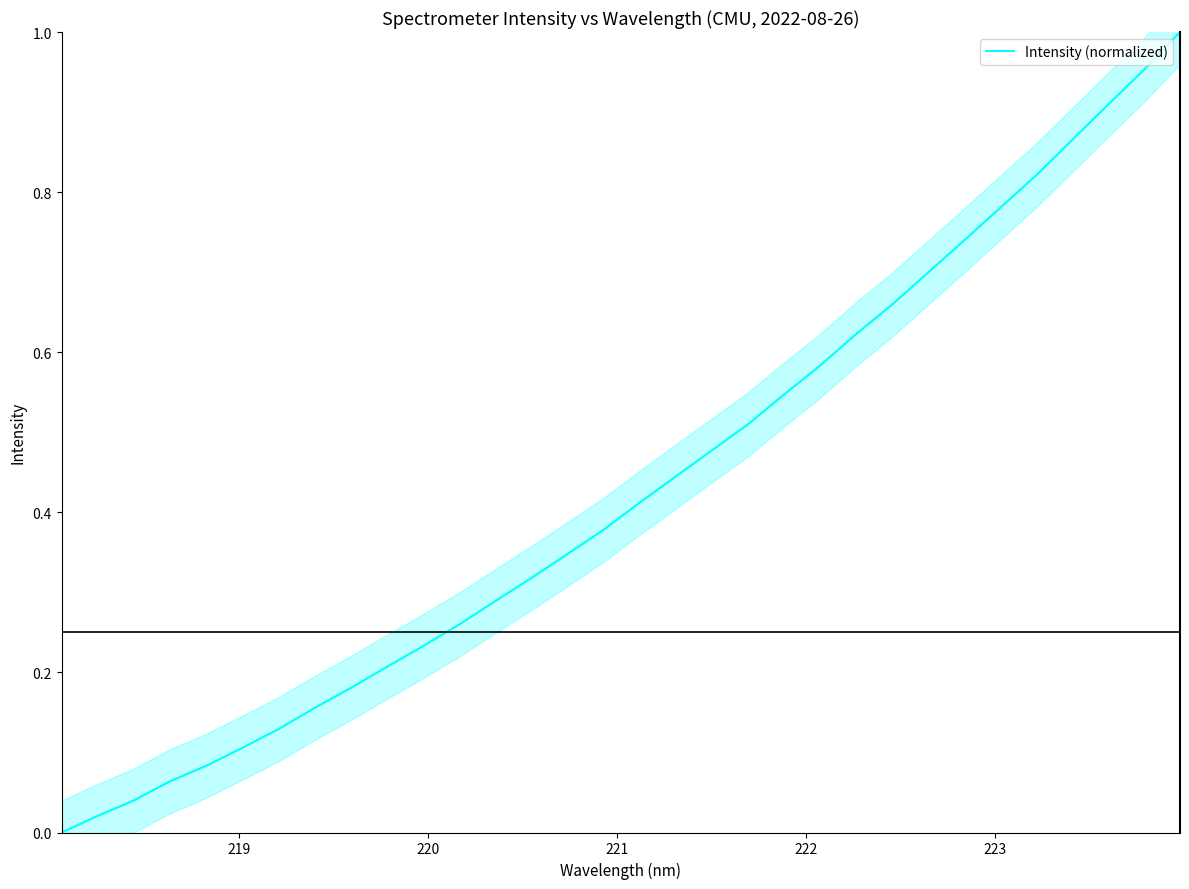

The value at 18 is 0.8. True or false?

False